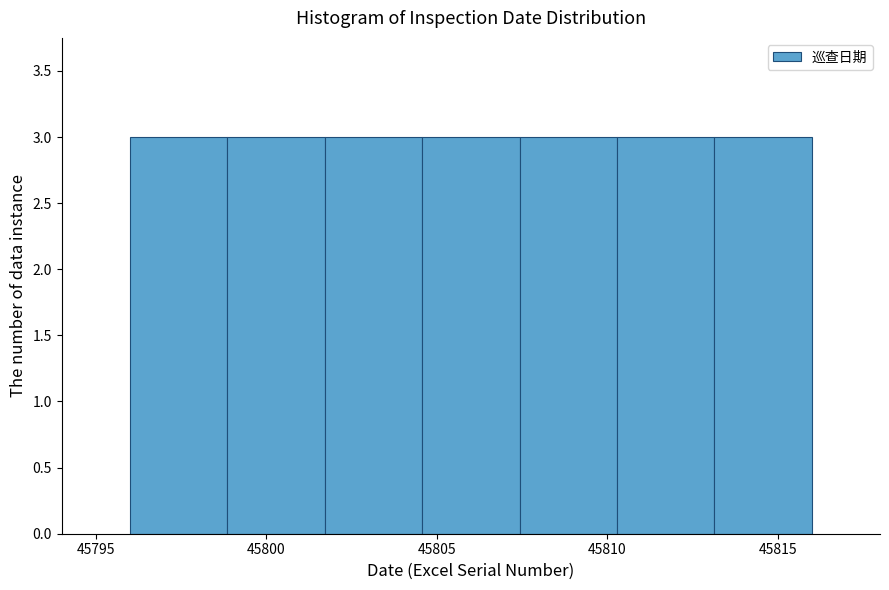

Reading left to right, transcribe this chart: for each bar, give the range it covers on the x-axis and its height. Neither the bar edges nor the heights are printed on the chart, so give them approximately, as read against the axes.

45796.0 to 45799.0: 3
45799.0 to 45801.5: 3
45801.5 to 45804.5: 3
45804.5 to 45807.5: 3
45807.5 to 45810.5: 3
45810.5 to 45813.0: 3
45813.0 to 45816.0: 3